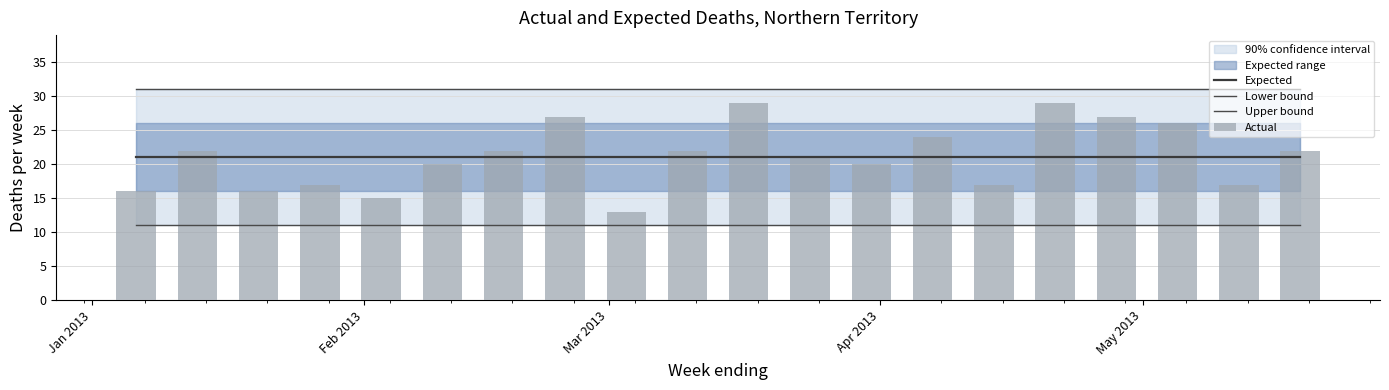

How many groups of bars are there?

20